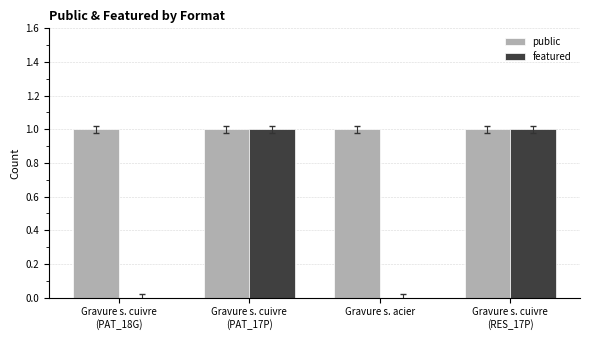

Are the bars grouped side by side (vs. stacked)?

Yes